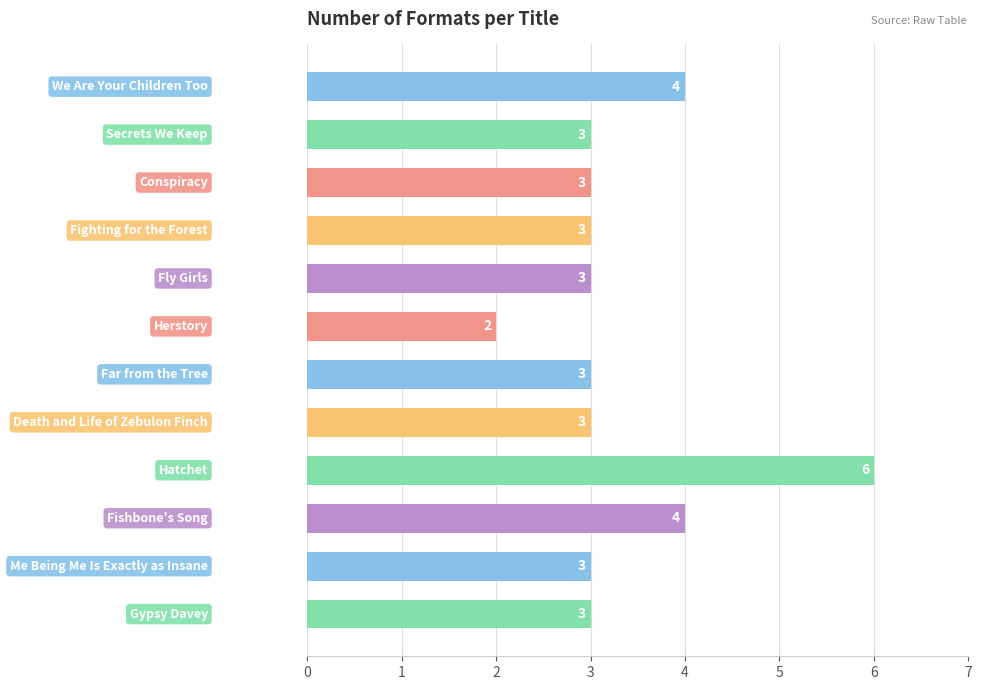

Reading top to bottom, transcribe all the data shown in this chart.

4	3	3	3	3	2	3	3	6	4	3	3